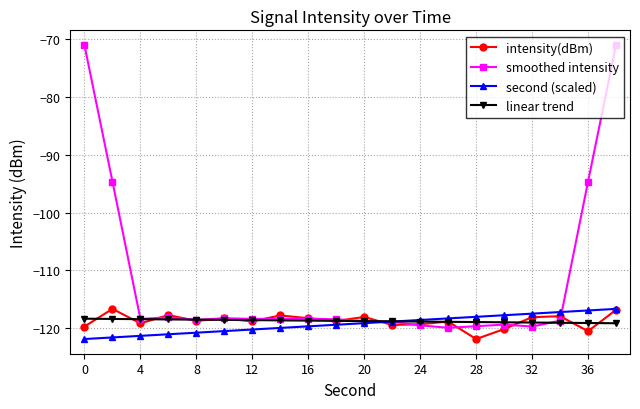

Is this an area chart (filled region under the line)?

No